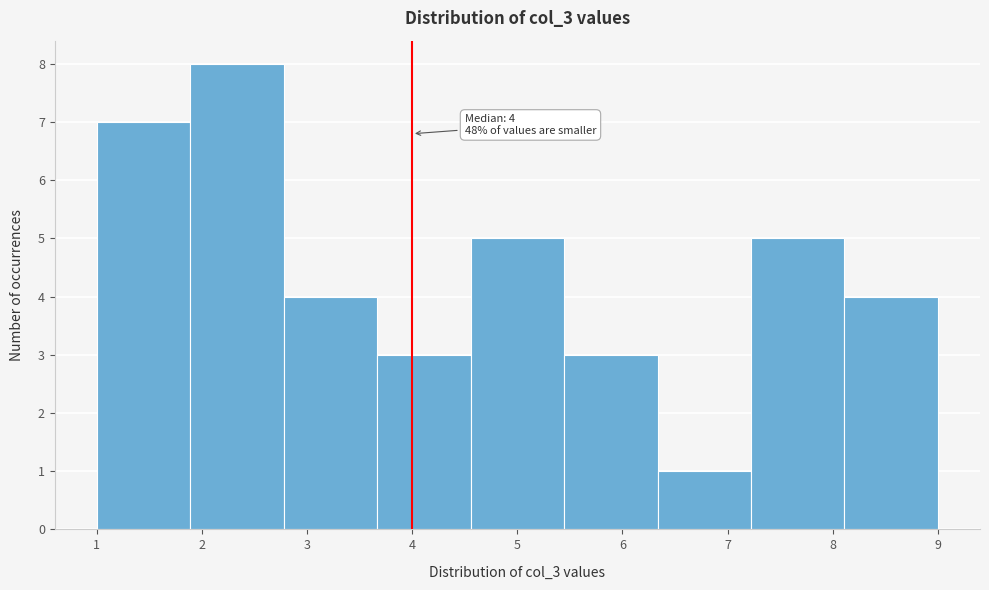

Over which range of the x-axis is the bar tallest?

1.9 to 2.8